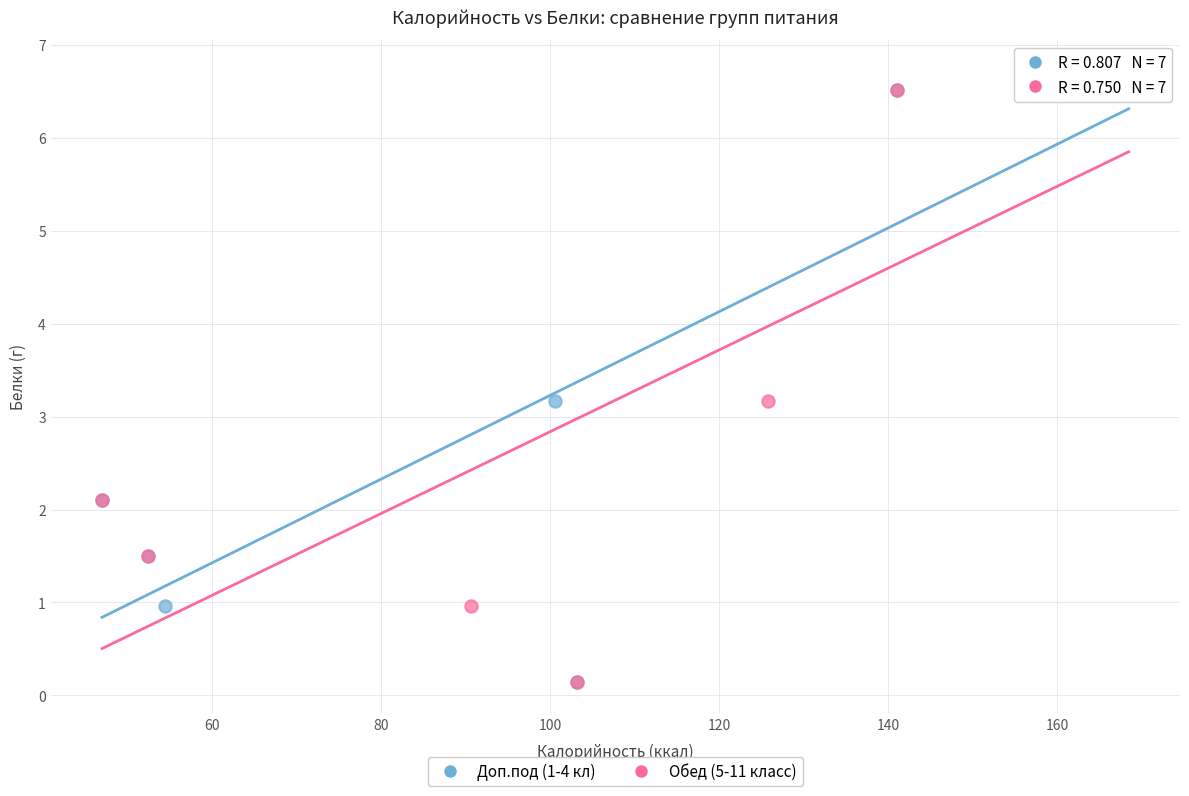

What are all the series names shown in the legend?

Доп.под (1-4 кл), Обед (5-11 класс)